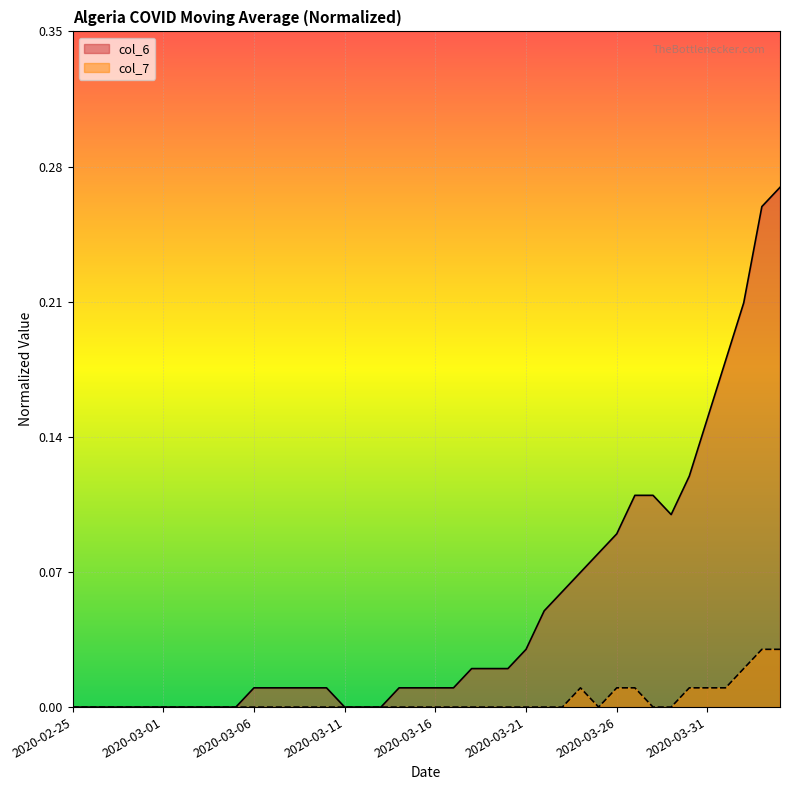

List the series in order of their overall mean, highest first.

col_6, col_7